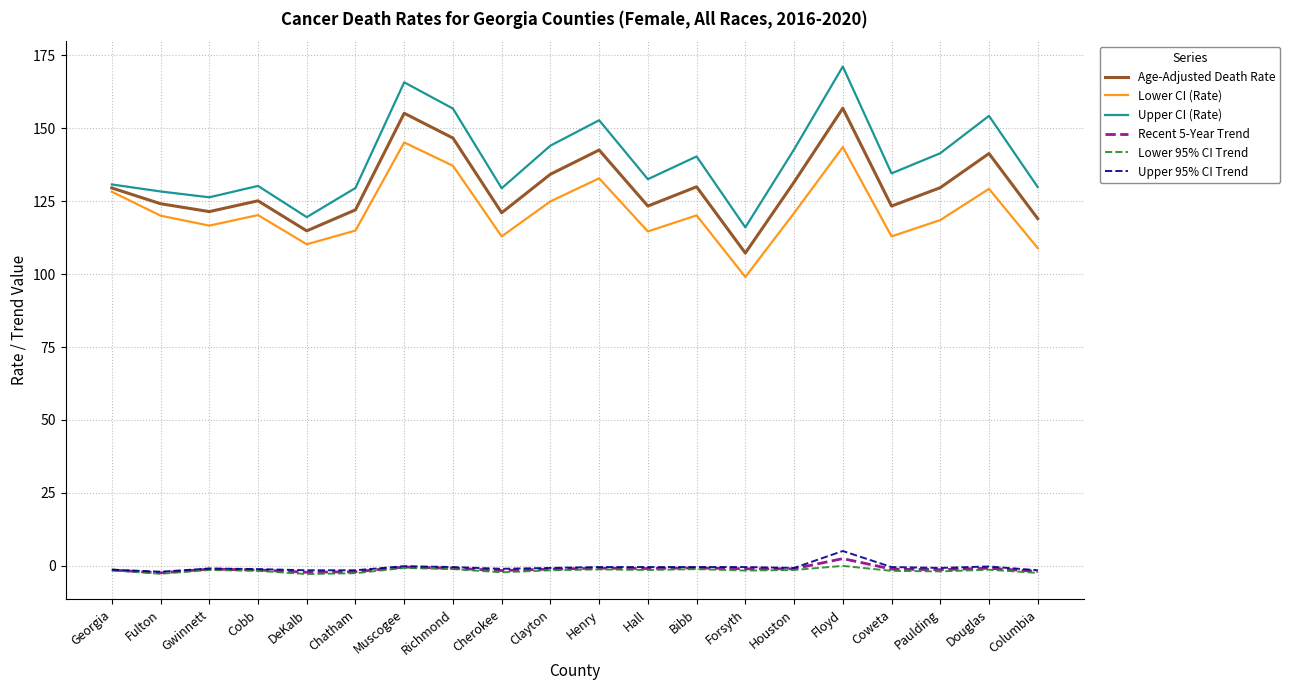

True or false: Upper CI (Rate) and Upper 95% CI Trend cross at least once.

False